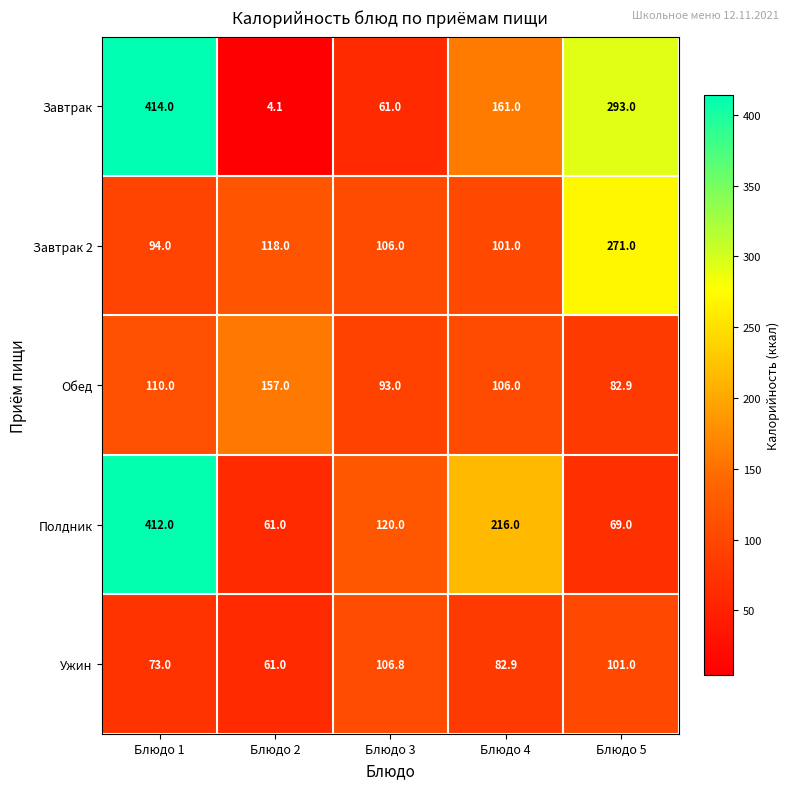

Which series has the largest total across all categories?

Завтрак